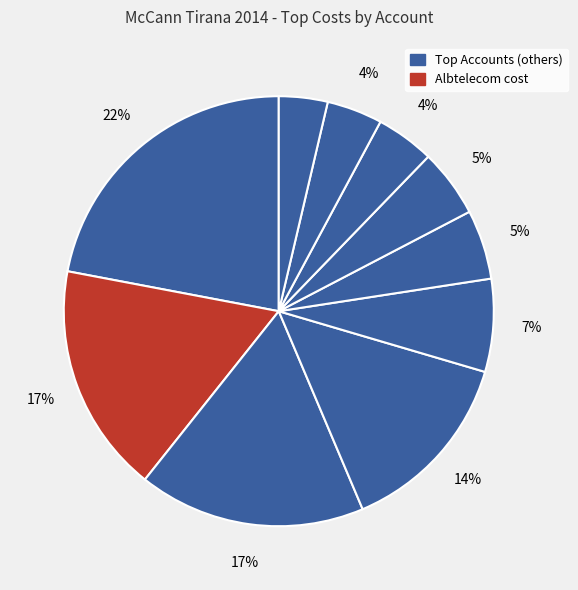

How many segments does this pie chart have?

10